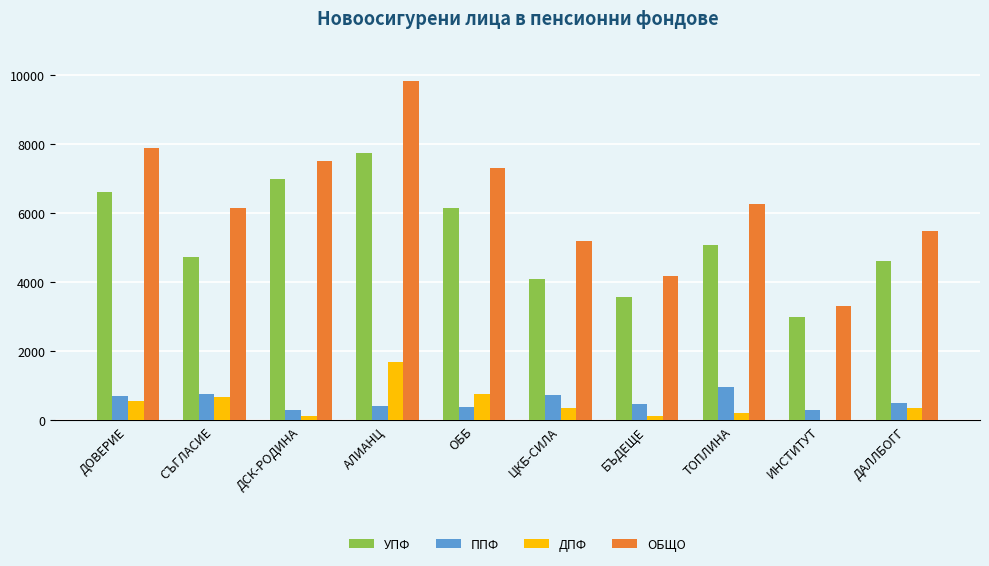

What is the total value across all series at ОББ?

14622